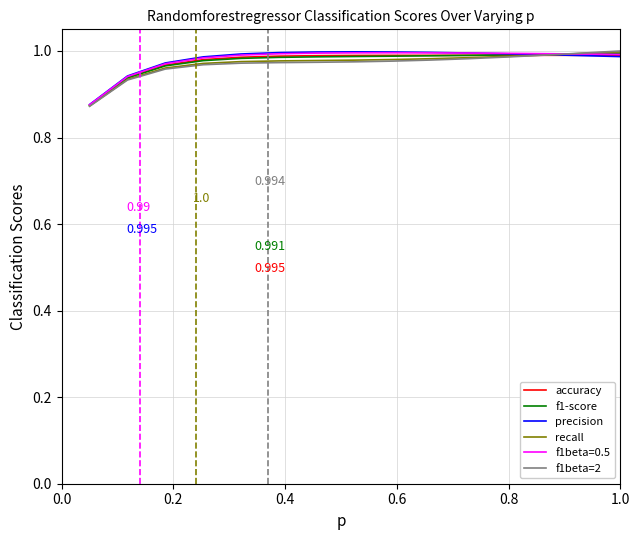

What are all the series names shown in the legend?

accuracy, f1-score, precision, recall, f1beta=0.5, f1beta=2